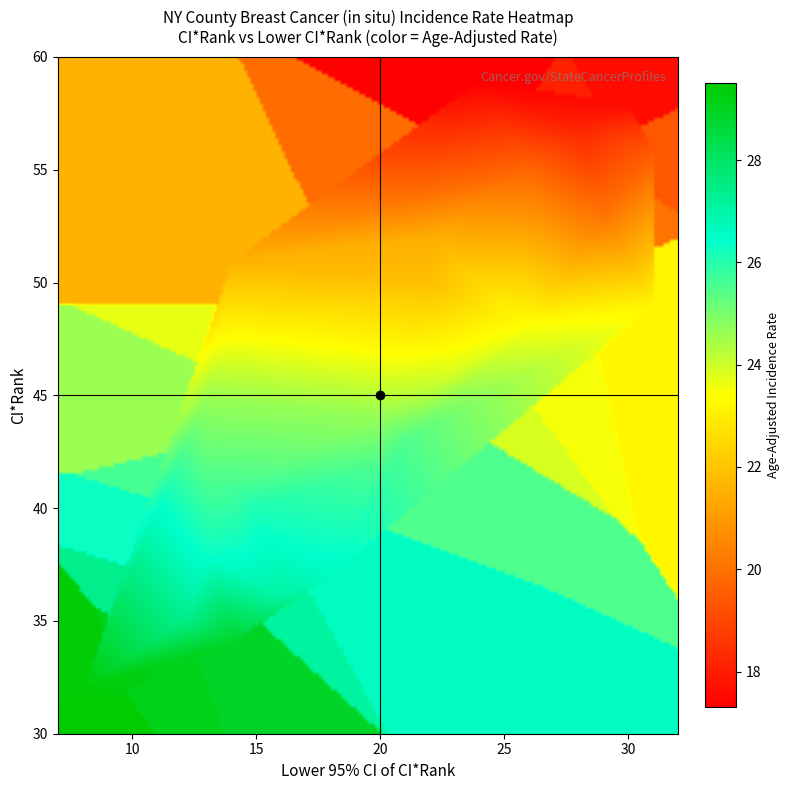

What is the range of Y values (max minus min)?

28